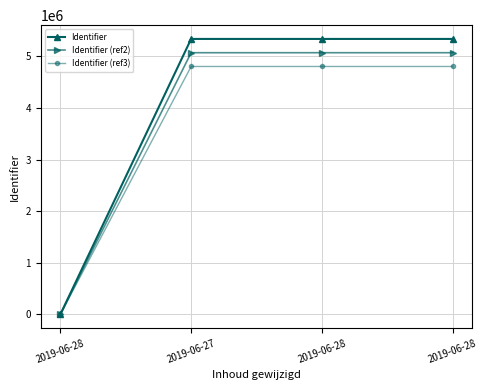

How many values in the Identifier (ref3) series are below 4803357?

2